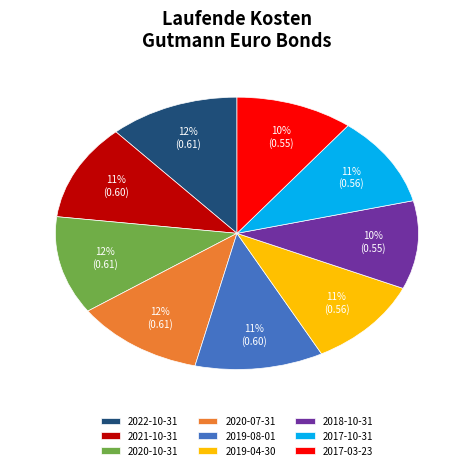

Combined, do 2018-10-31 and 2020-07-31 account for over 50%?

No